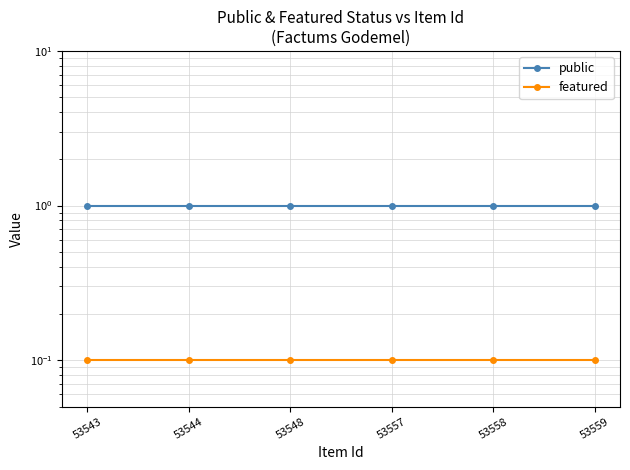

What is the maximum value for featured?

0.1